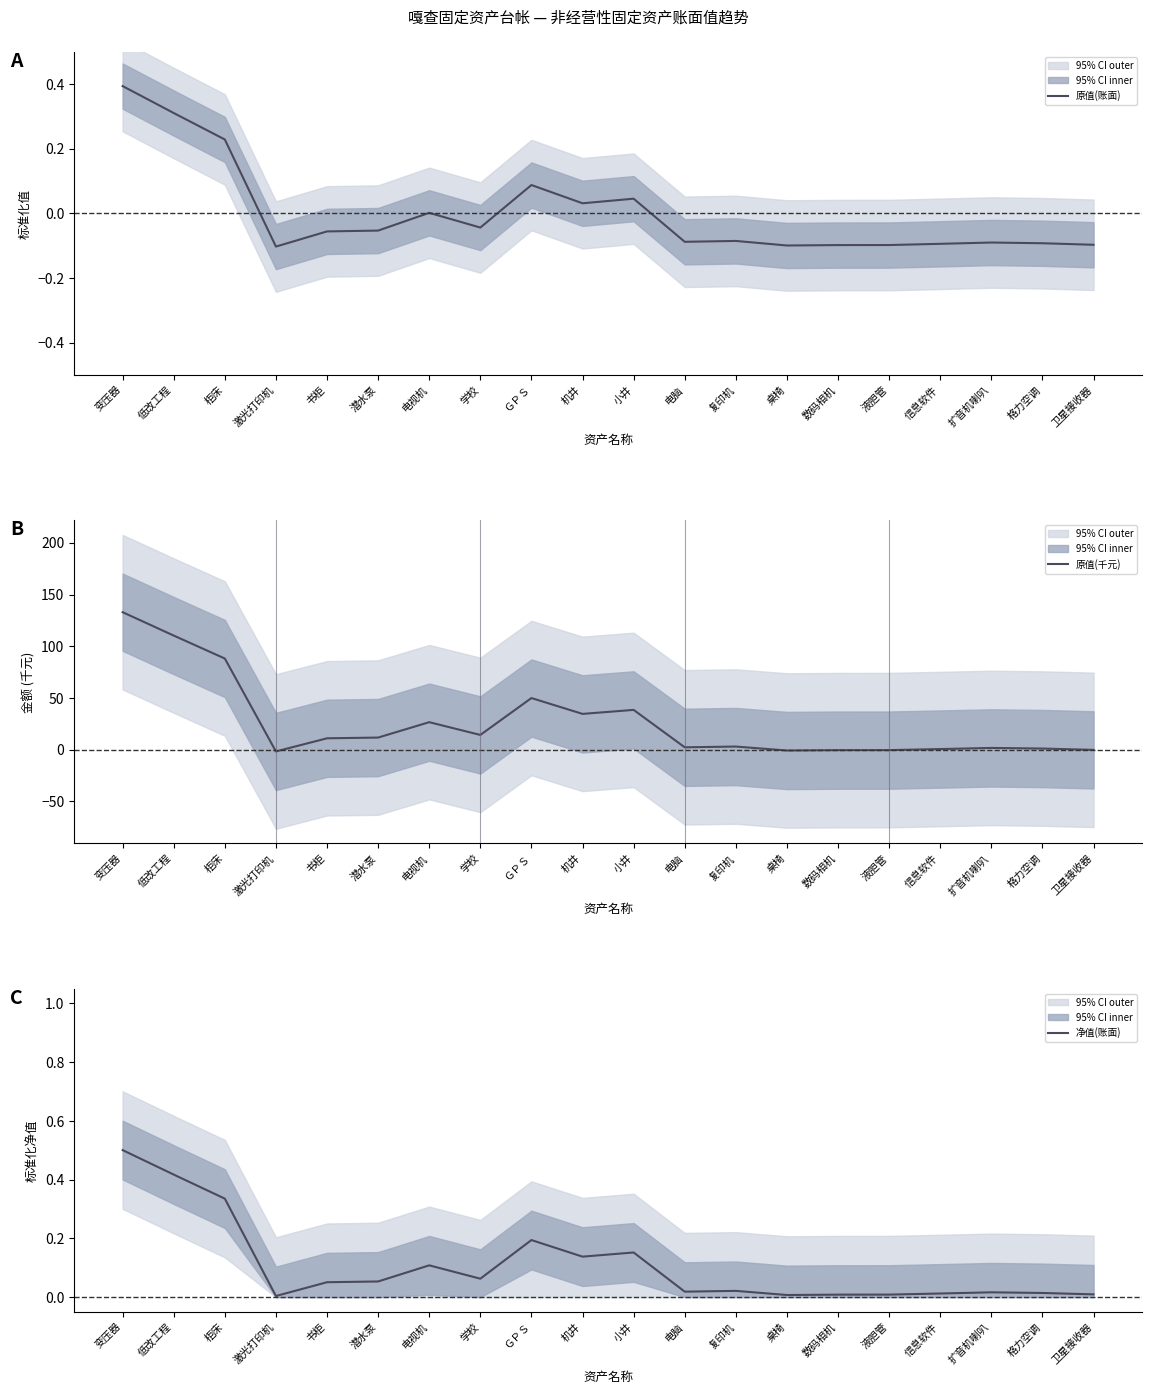

Does the chart have visible grid lines?

No